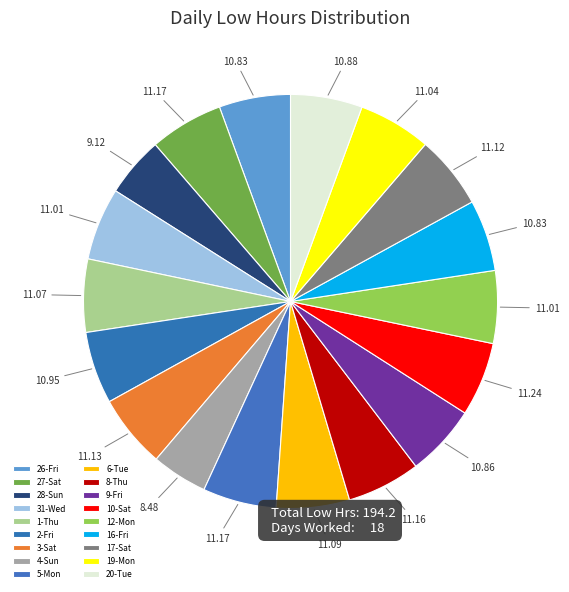

Count the number of slices in the pie.

18